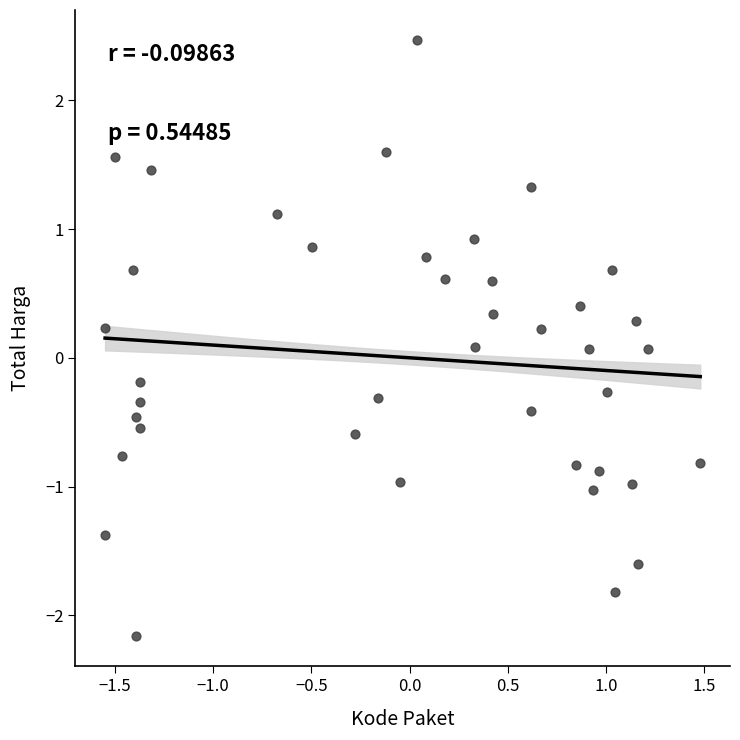

What is the range of X values (max minus min)?

3.0